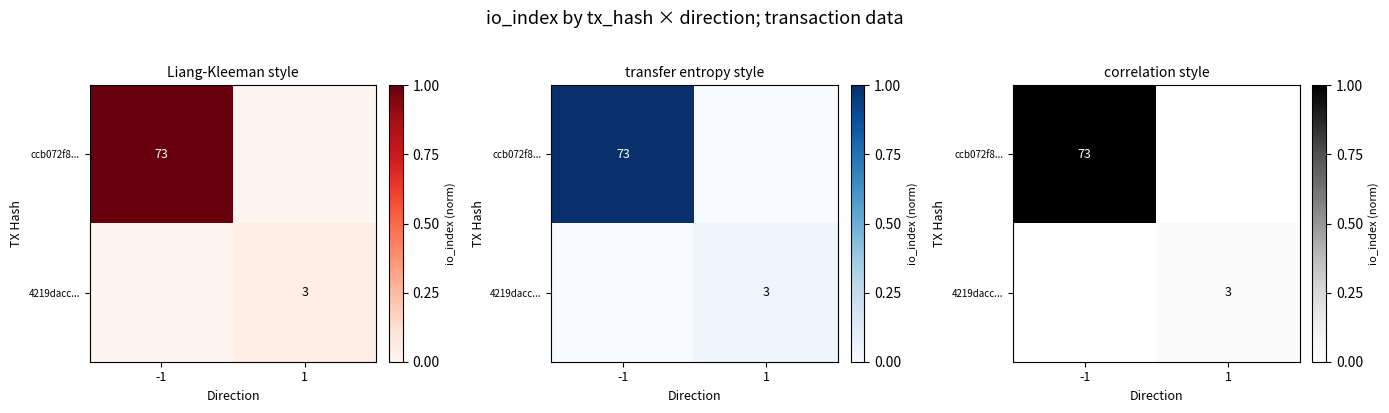

What is the difference between the highest and lowest values at -1?

1.0